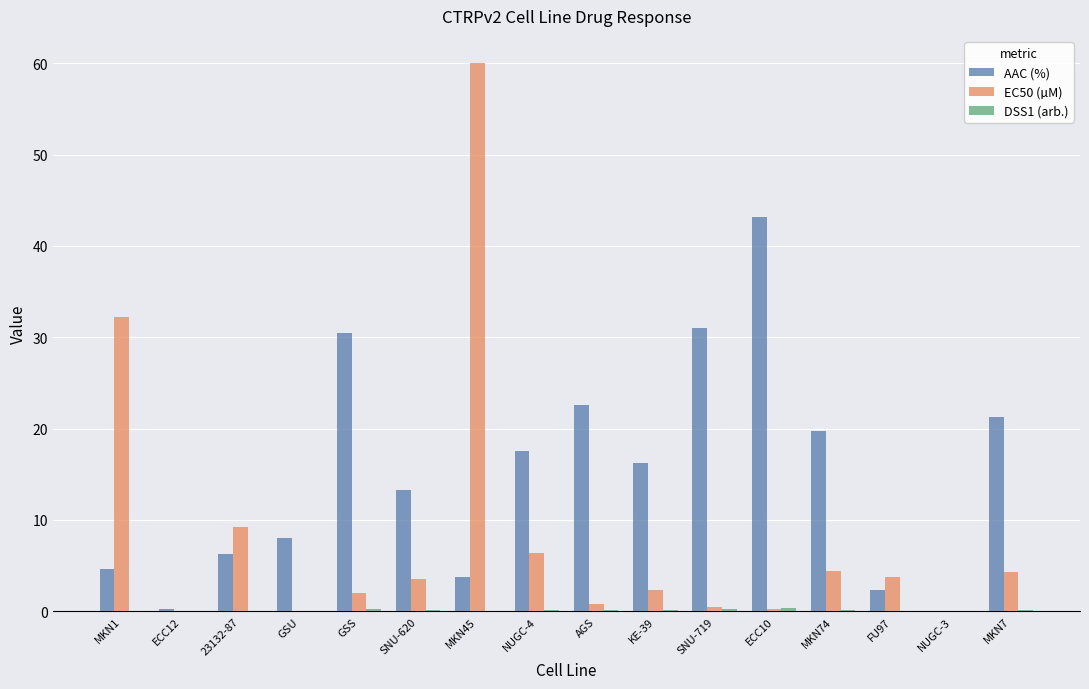

How many groups of bars are there?

16